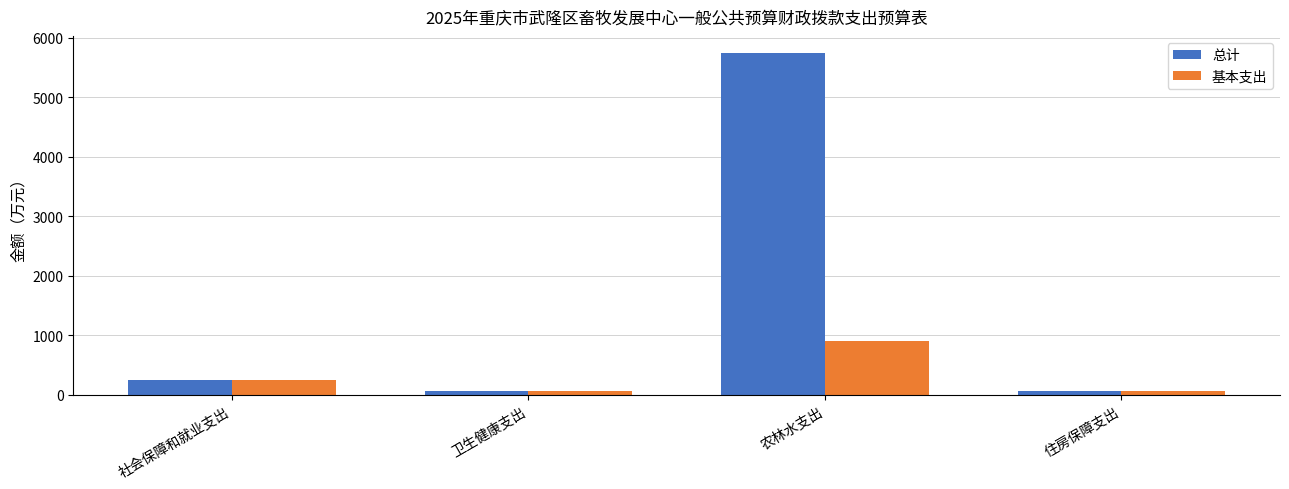

What is the maximum value for 总计?

5742.8